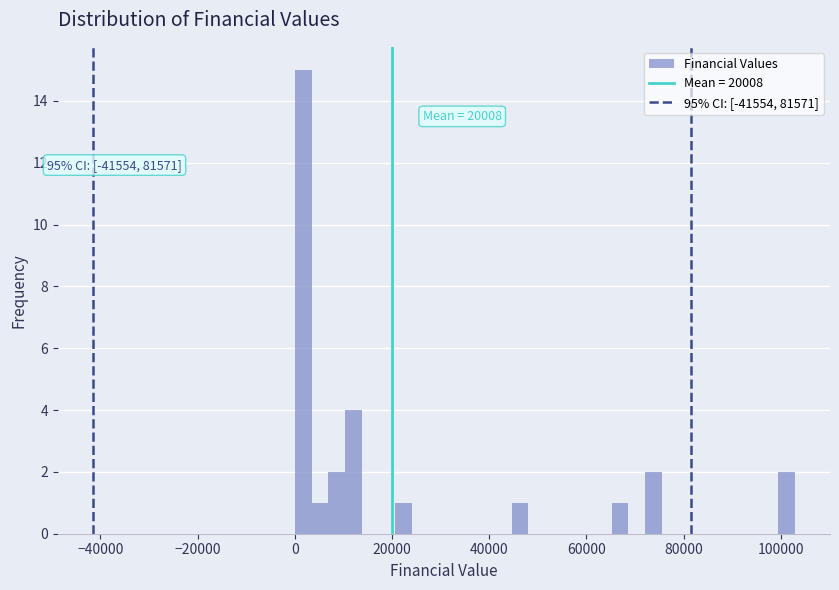

Around what value on the x-axis is the tallest bar? Give the approximate position of its centre, as read against the axis.

2000